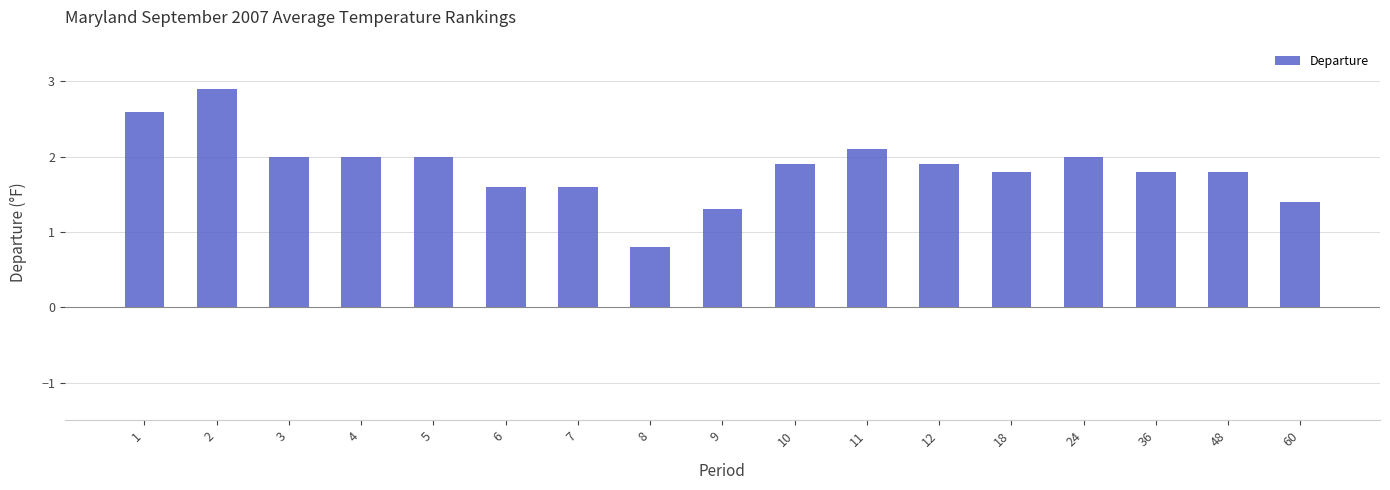

How many data points are above 1?

16